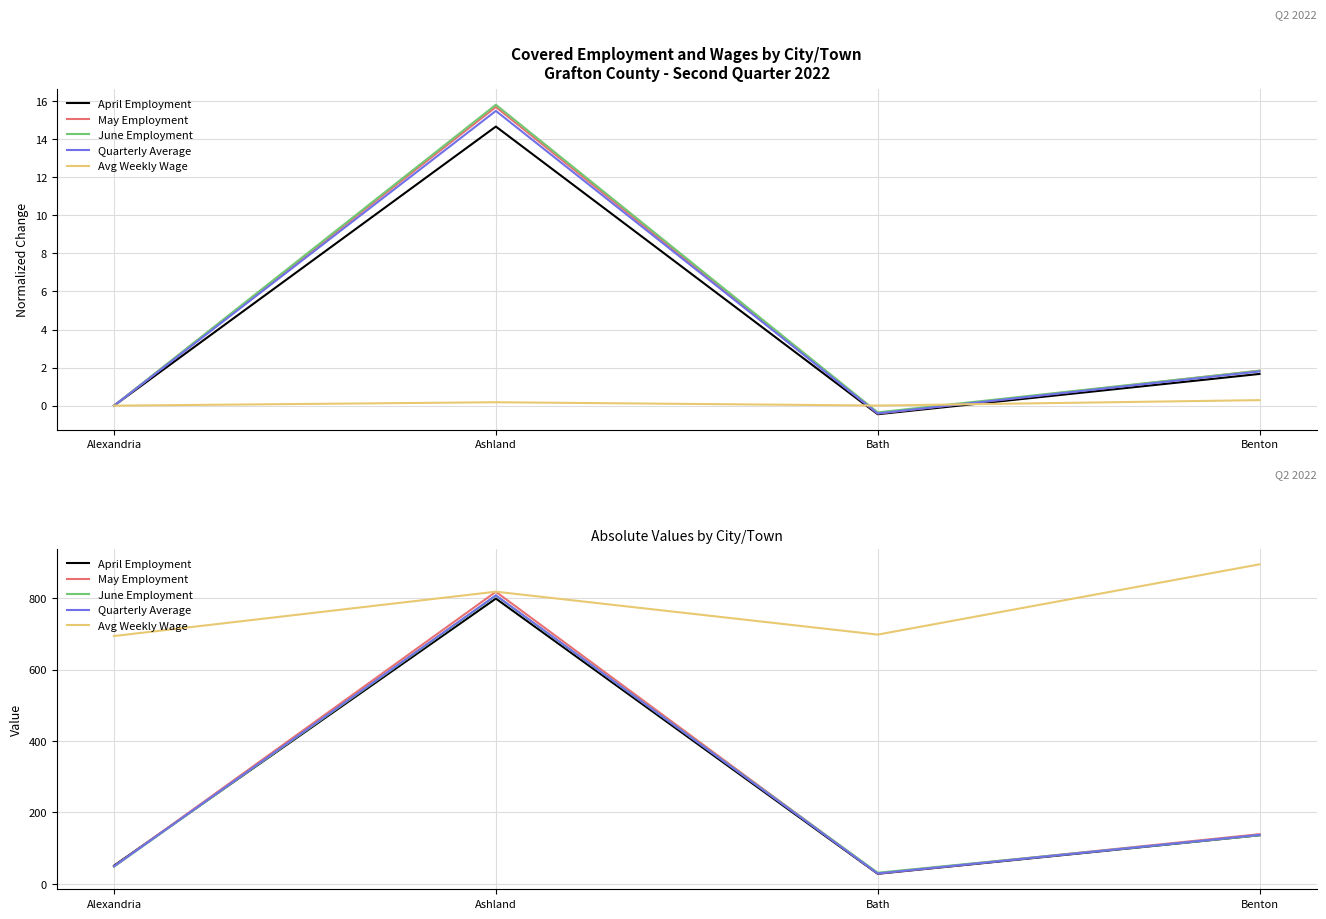

At which category is the sum across all series the highest?

Ashland